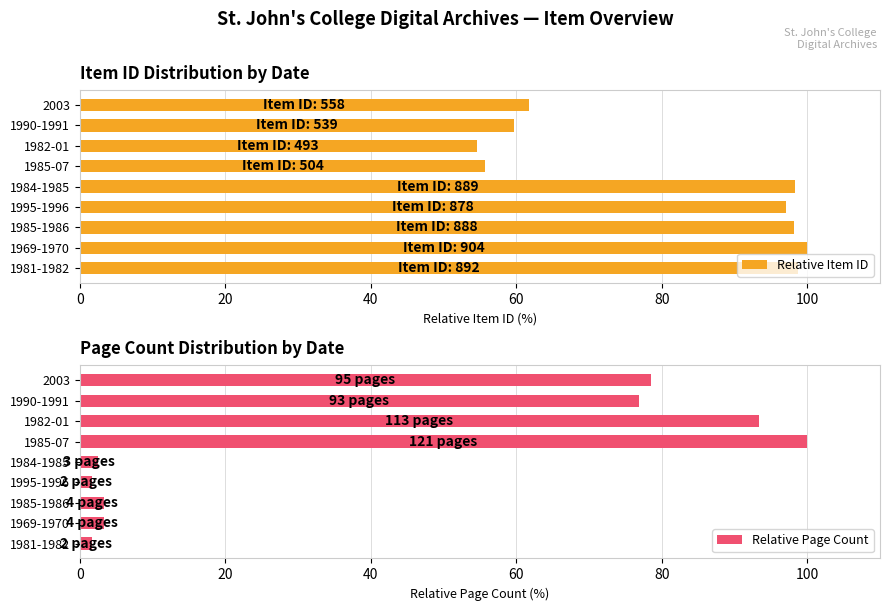

The value of Relative Item ID at 1995-1996 is 140.0. True or false?

False